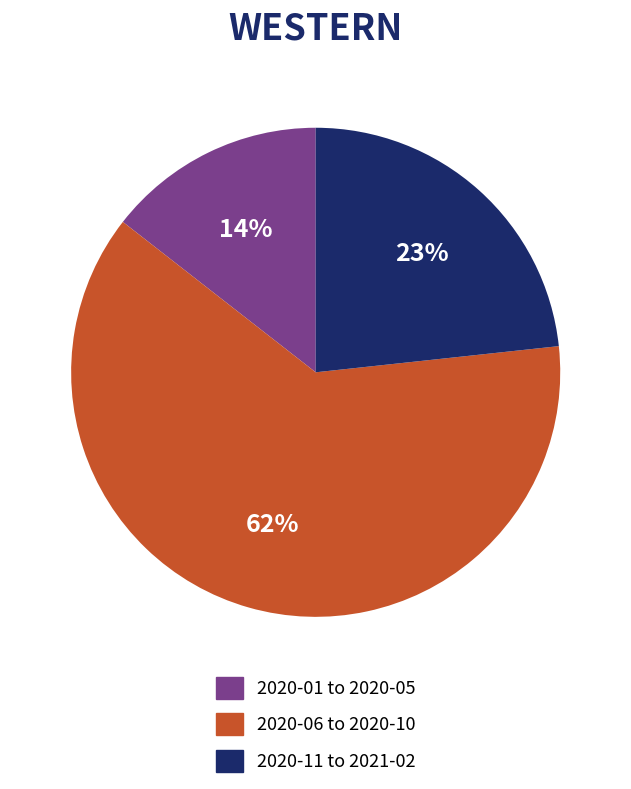

Is the sum of 2020-11 to 2021-02 and 2020-01 to 2020-05 greater than half?

No